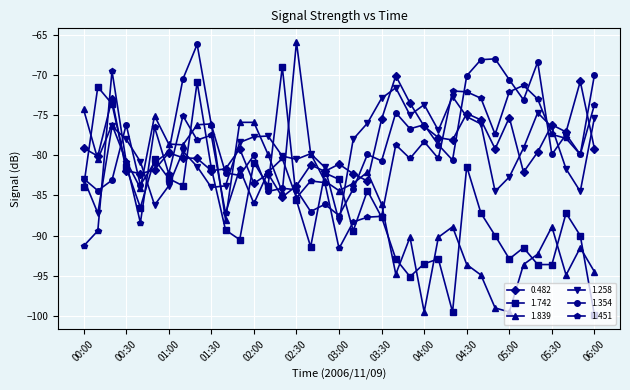

Which series has the largest range (max minus min)?

1.839